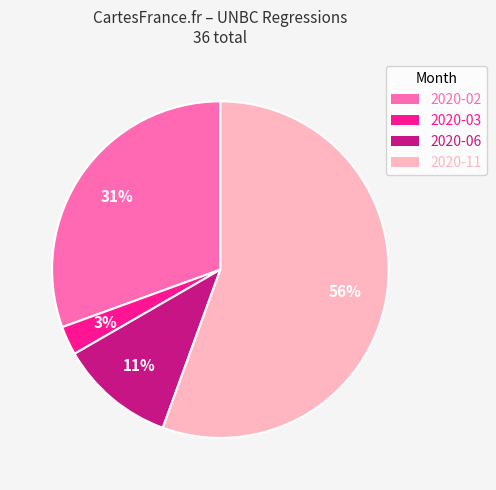

Which category has the smallest portion of the pie?

2020-03